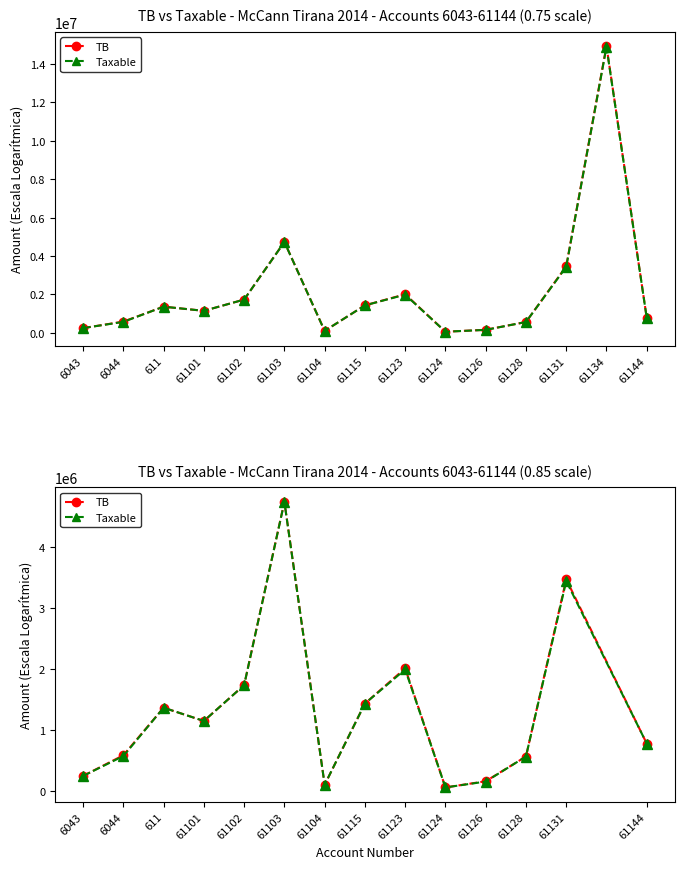

Where is the first local maximum for TB?

611